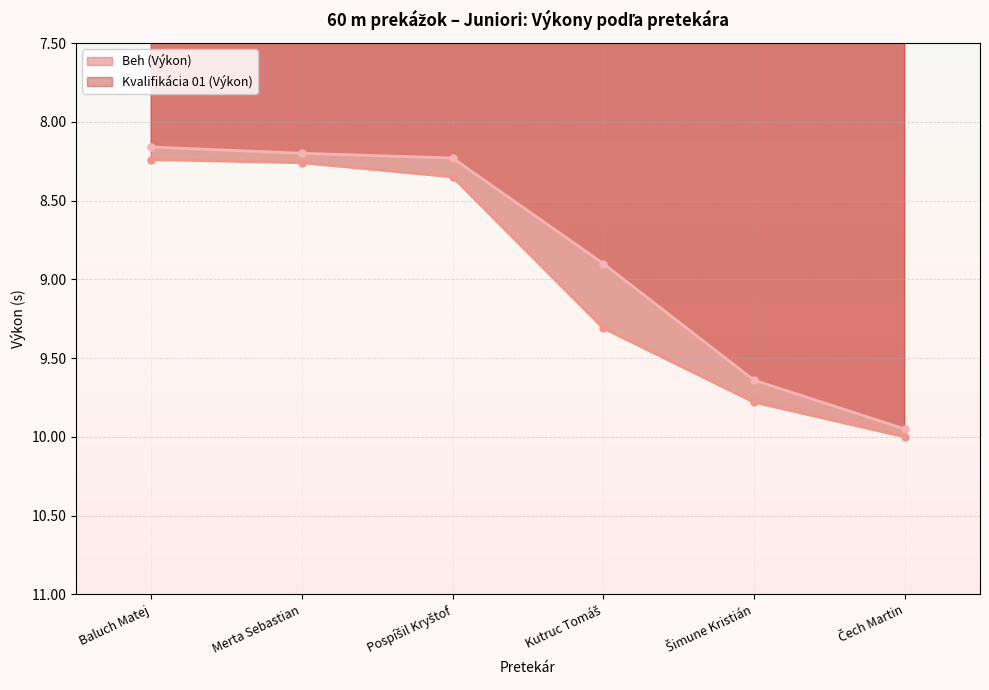

Which series has the largest range (max minus min)?

Beh (Výkon)